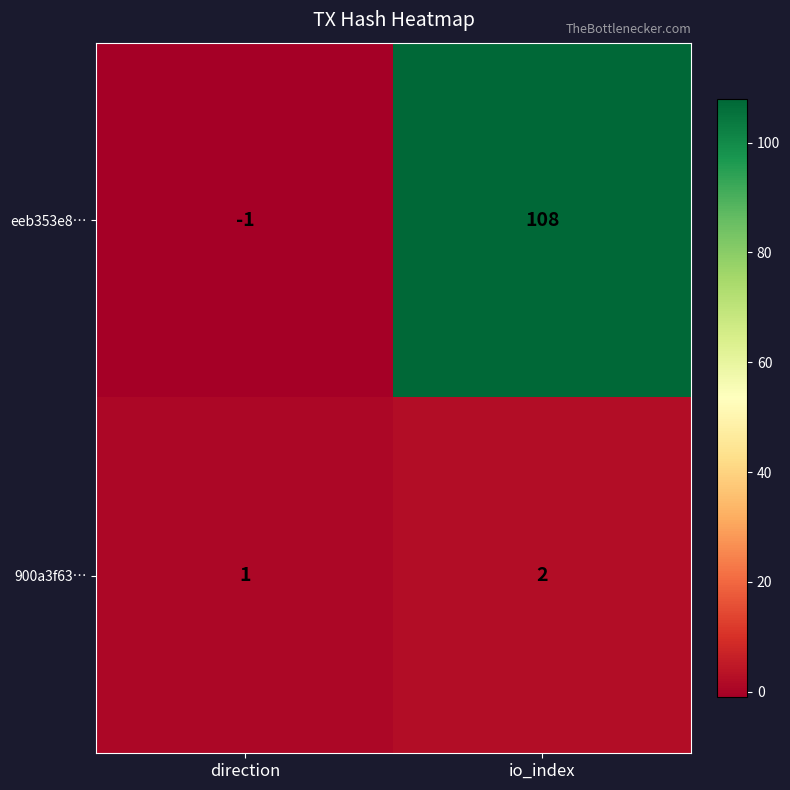

What is the sum of the eeb353e8… values at direction and io_index?

107